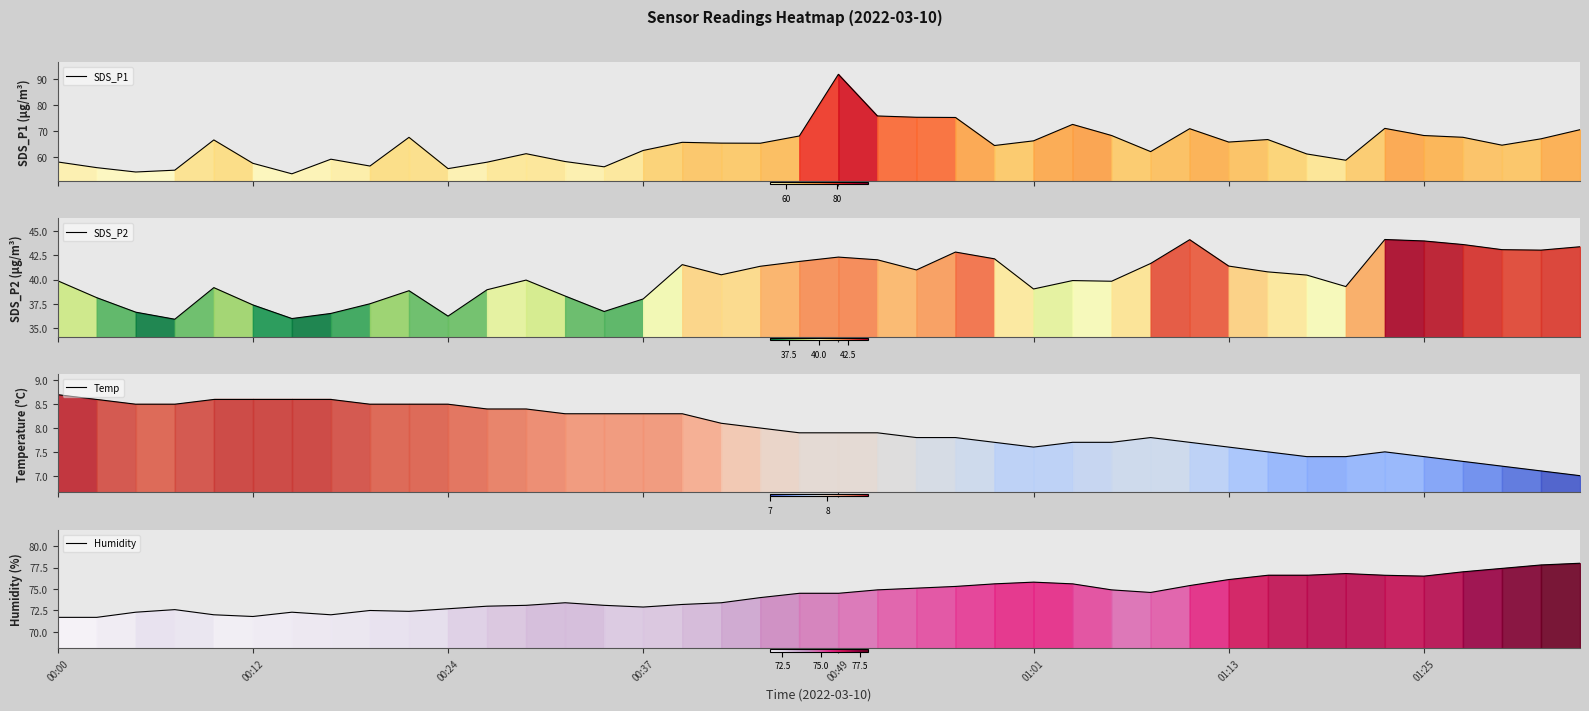

Between 38 and 17, which is larger?

38